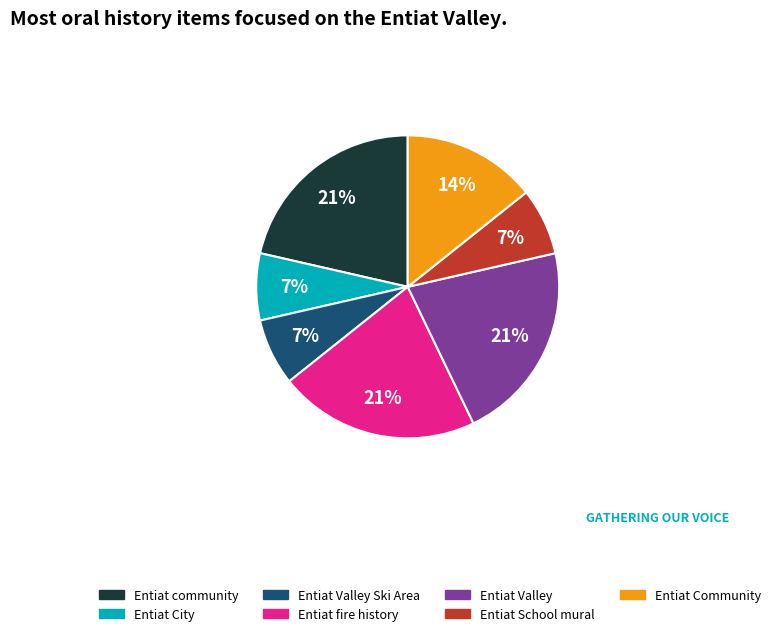

To the nearest percent, what percentage of the pie is Entiat fire history?

21%